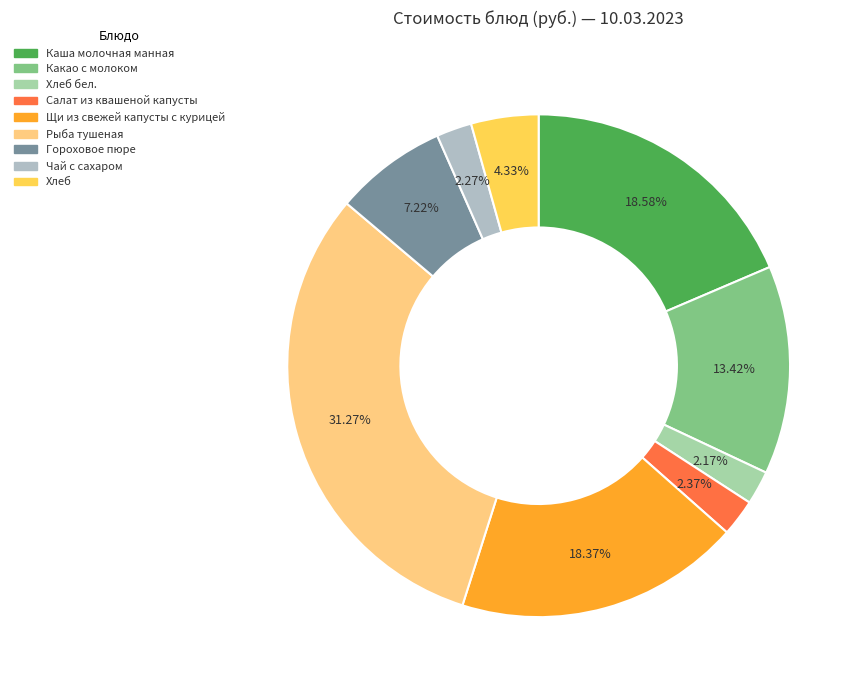

True or false: Щи из свежей капусты с курицей accounts for 24% of the total.

False